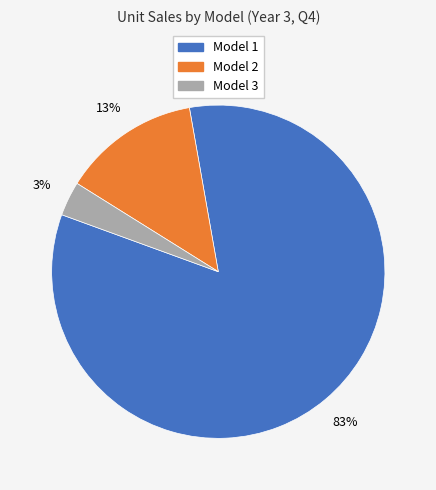

The Model 2 slice represents 7% of the pie. True or false?

False